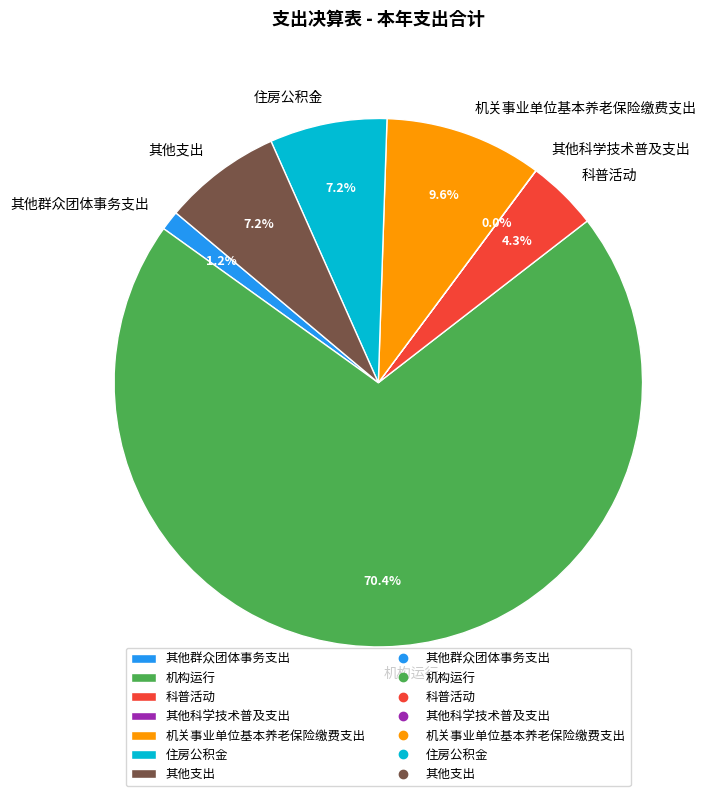

What is the largest slice in the pie chart?

机构运行